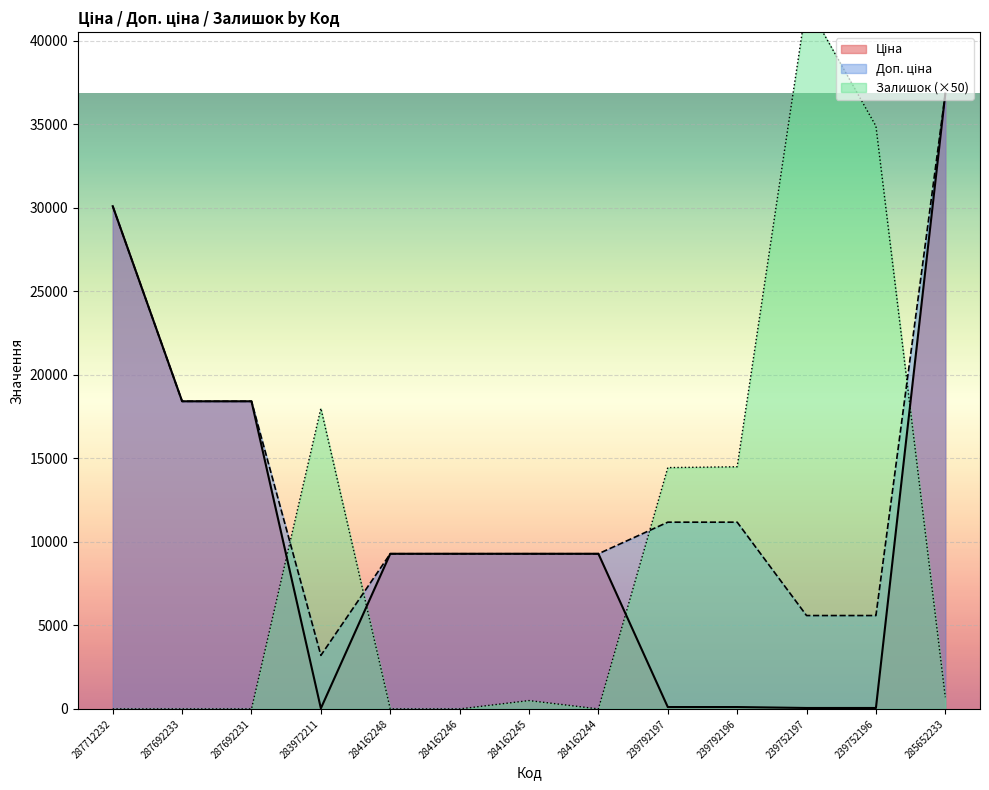

The value of Залишок at 284162248 is 0.0. True or false?

True